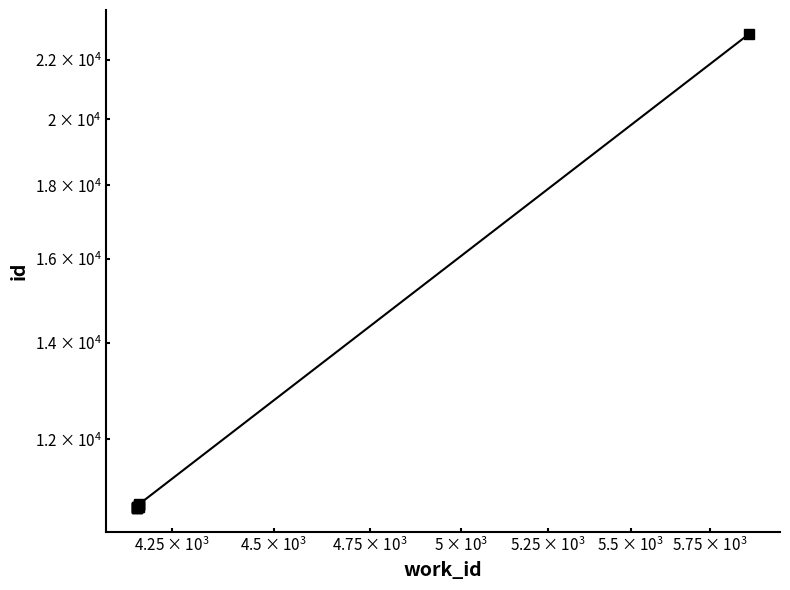

Reading left to right, extract all data points from this chart.

10751	10761	10764	10765	10781	10778	10814	10815	10818	22926